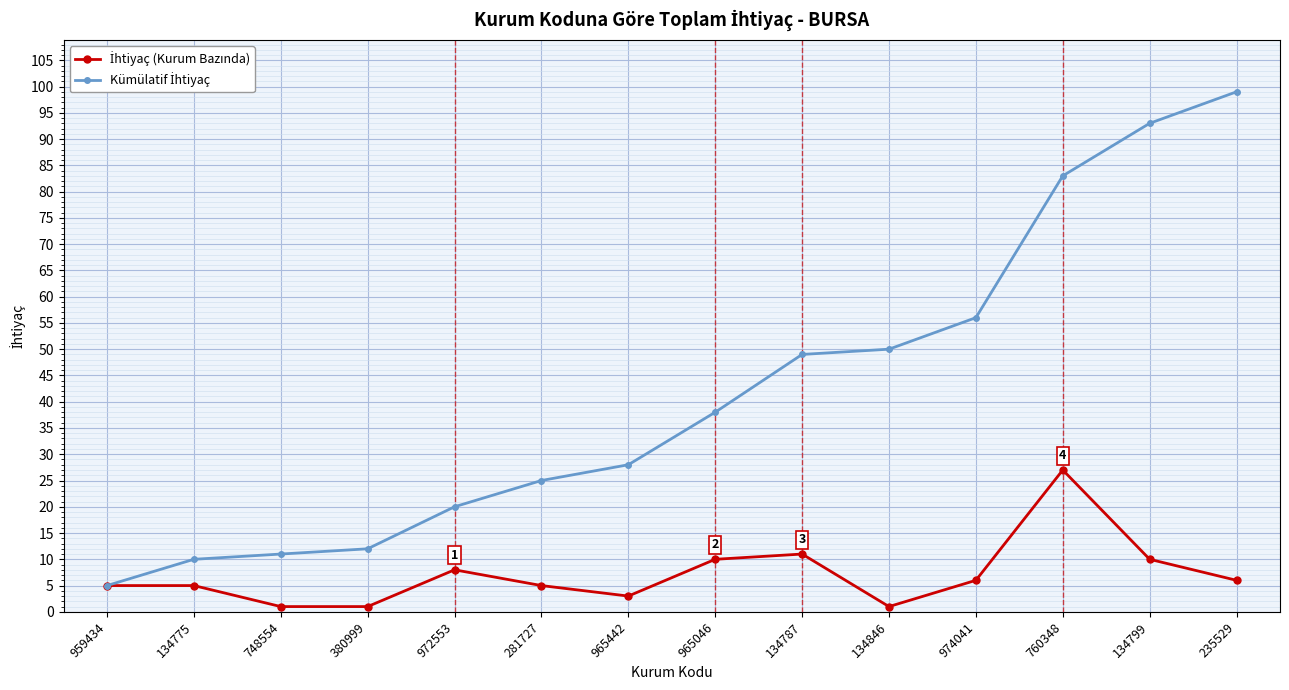

Which category has the highest value across all series?

235529